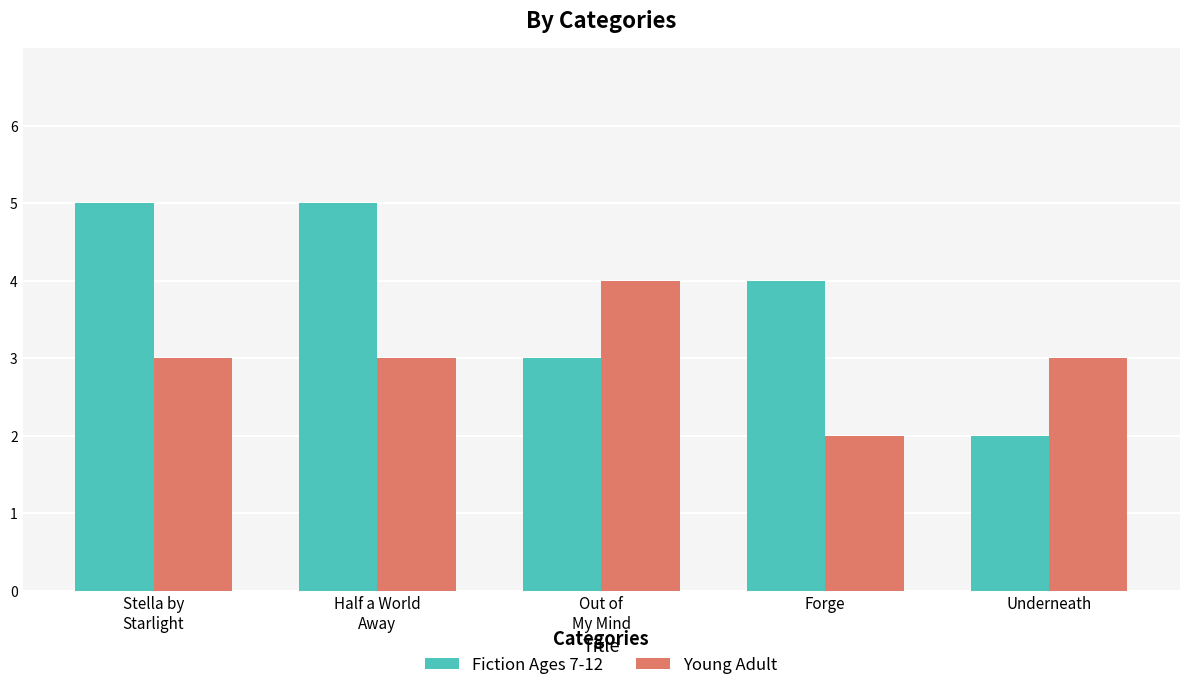

What is the total value across all series at Forge?

6